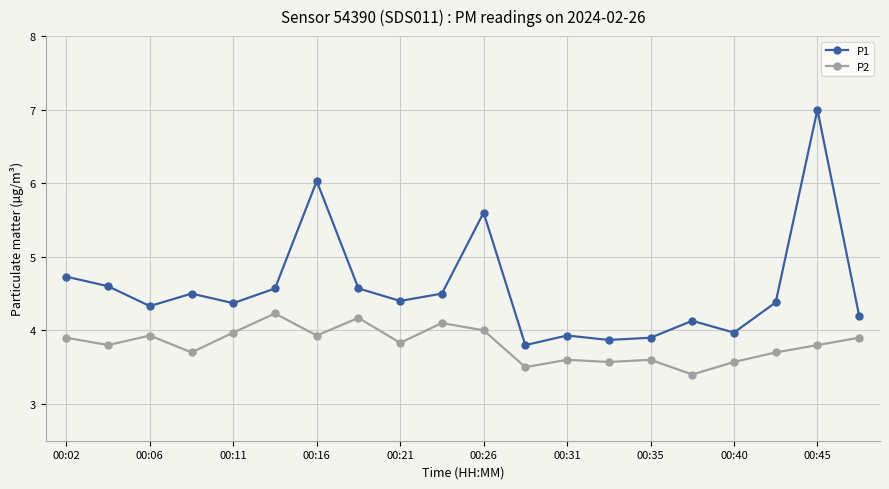

True or false: P2 has more than 2 interior local peaks.

True